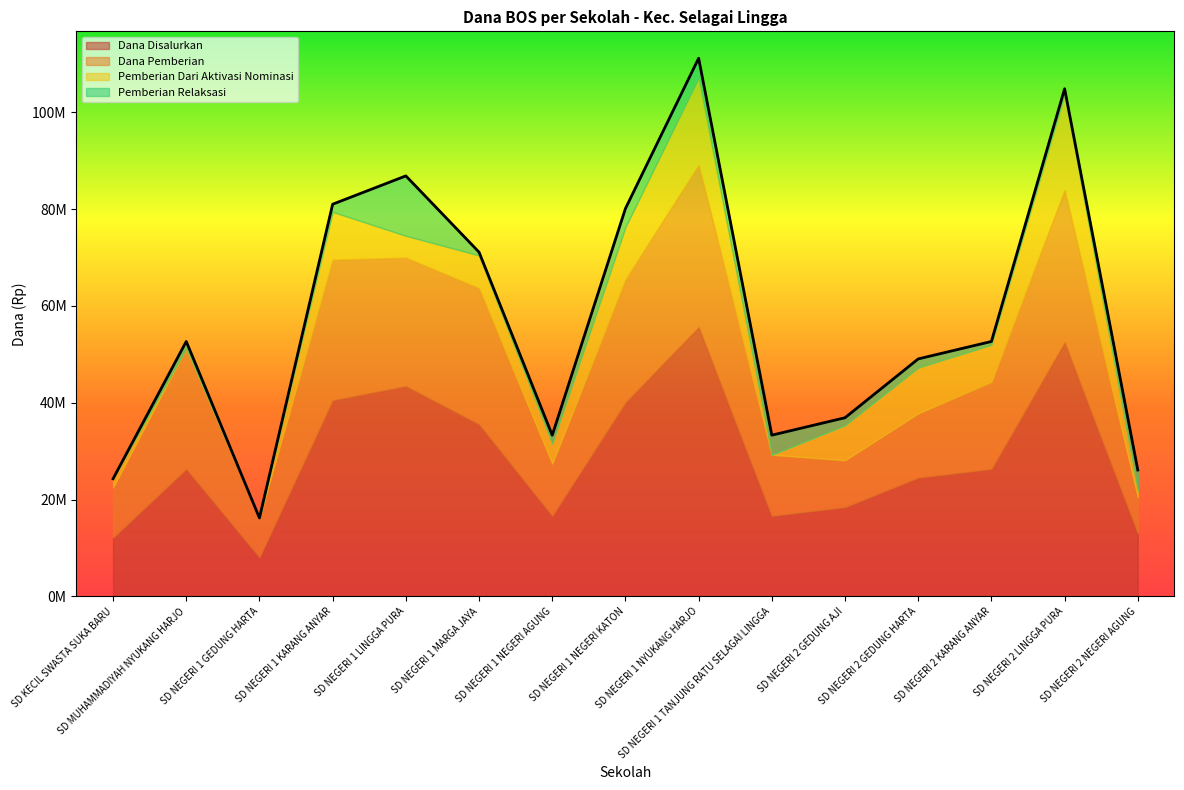

What is the difference between the highest and lowest values at SD NEGERI 1 GEDUNG HARTA?

8100000